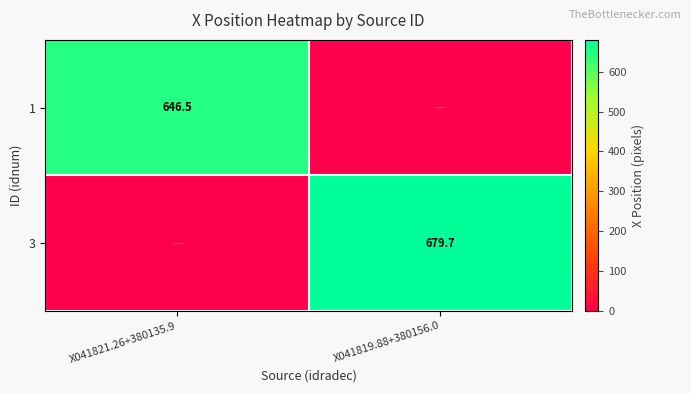

Is the value of 3 at X041819.88+380156.0 greater than the value of 1 at X041821.26+380135.9?

Yes